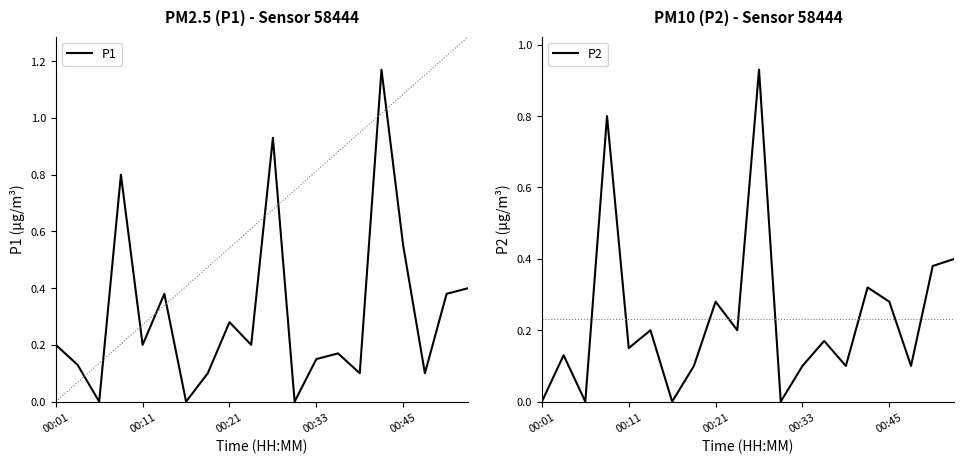

The P2 series shows 0.0 at 14. True or false?

False